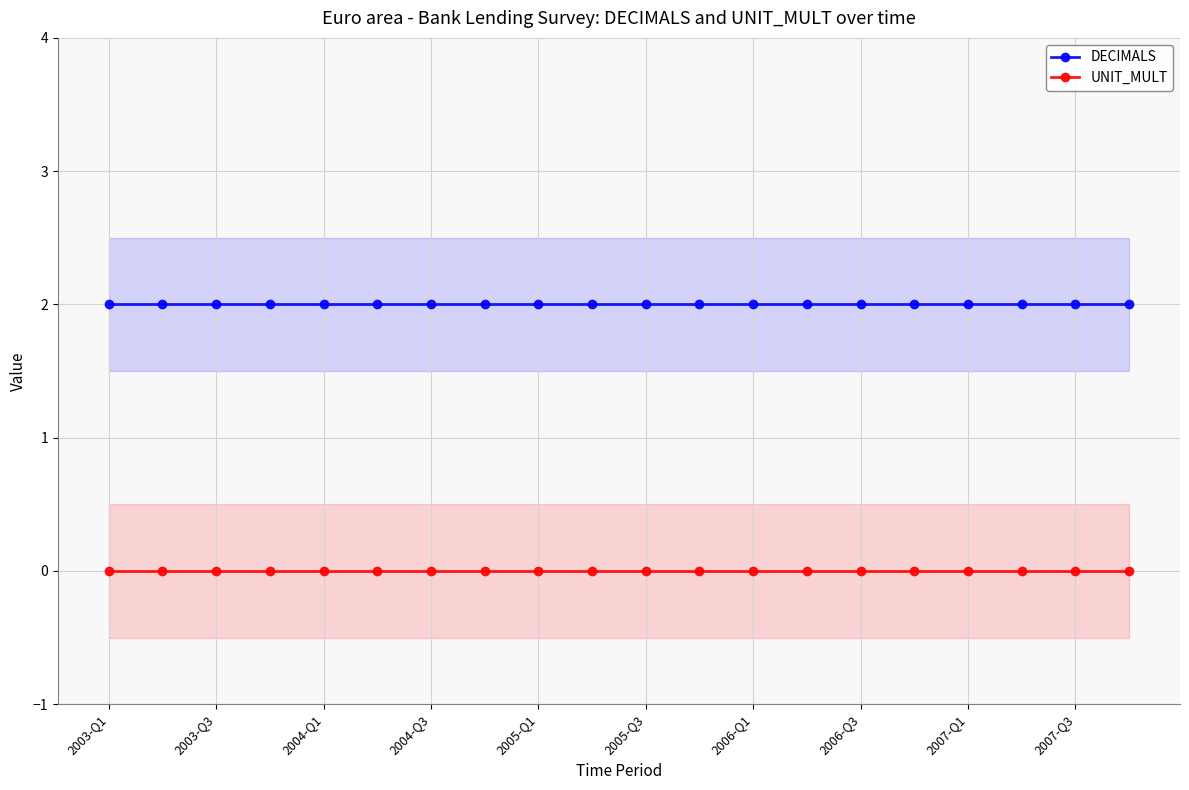

Which series has the largest range (max minus min)?

DECIMALS